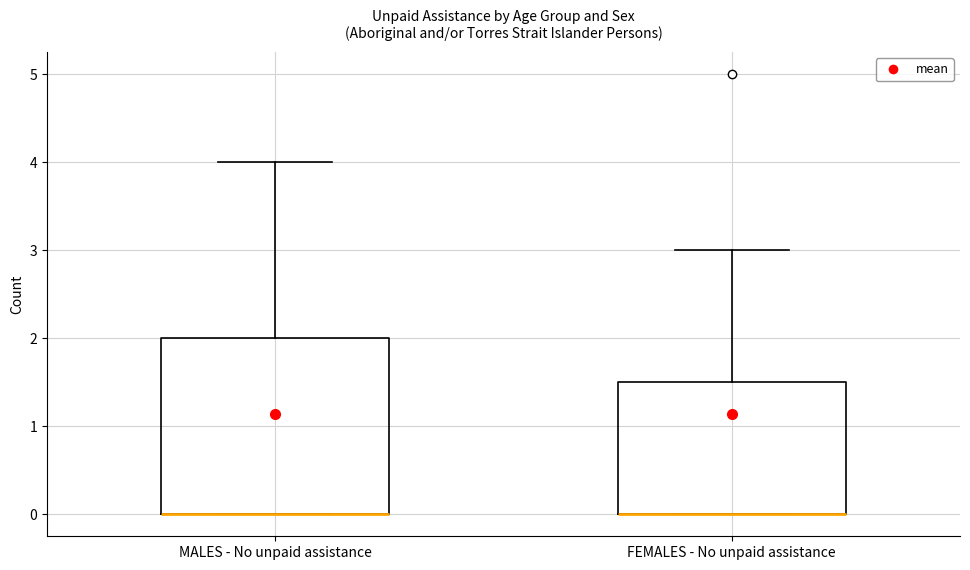

Where is the upper edge of the box for MALES - No unpaid assistance on the y-axis? The values are not printed on the chart, so give them approximately, as read against the axis.

2.0